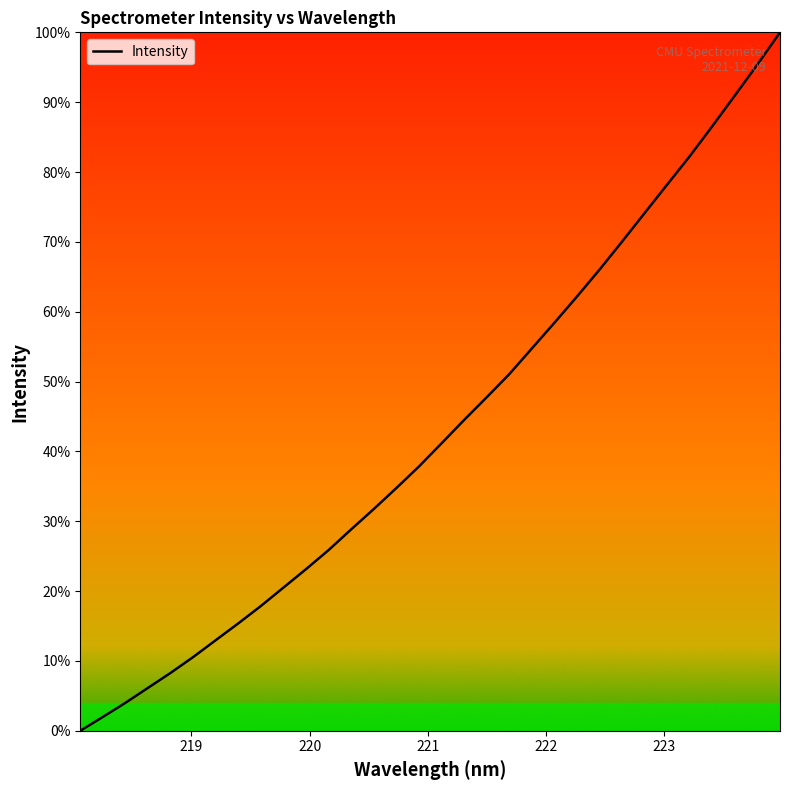

Is this an area chart (filled region under the line)?

Yes